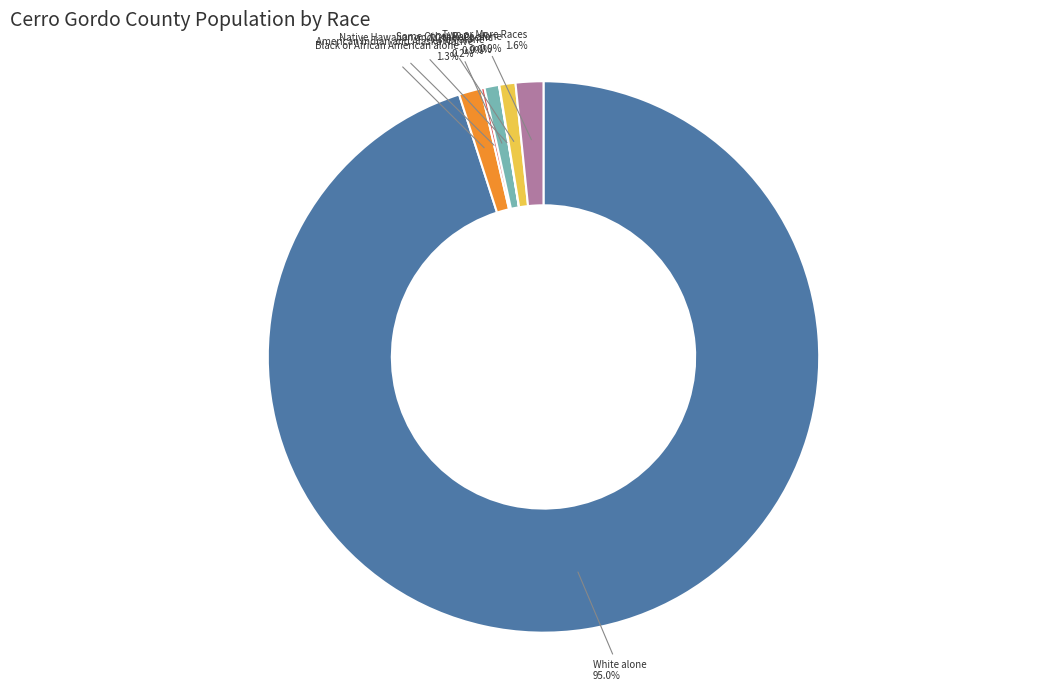

To the nearest percent, what percentage of the pie is Asian alone?

1%